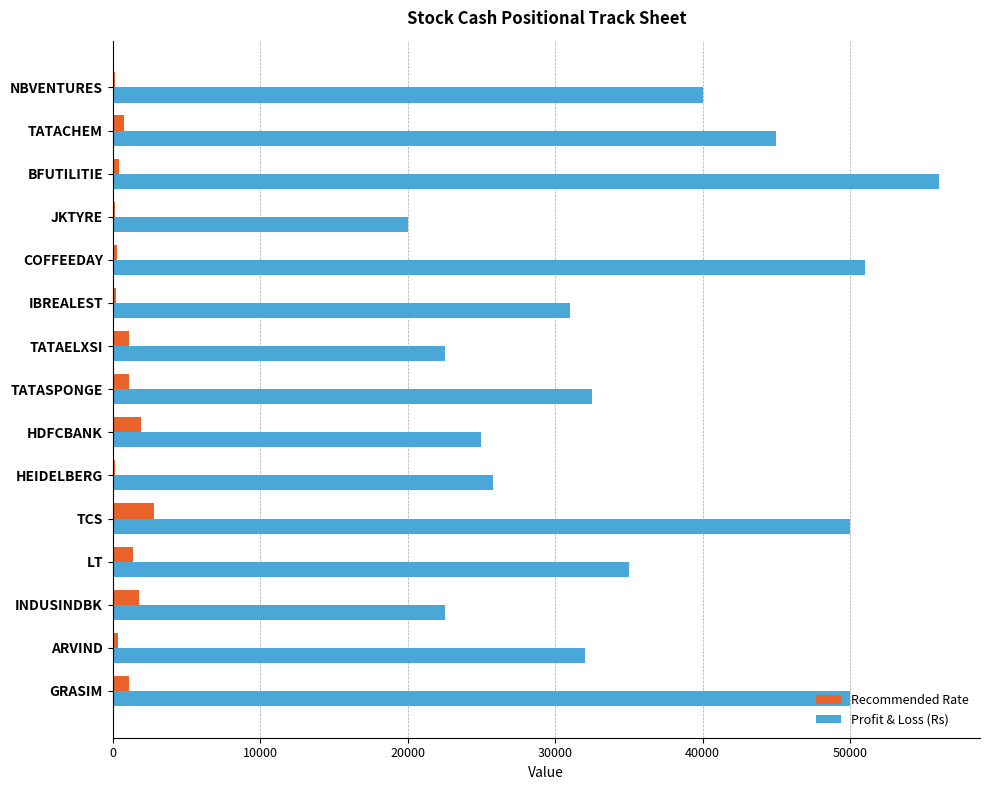

The value of Profit & Loss (Rs) at TATASPONGE is 32500. True or false?

True